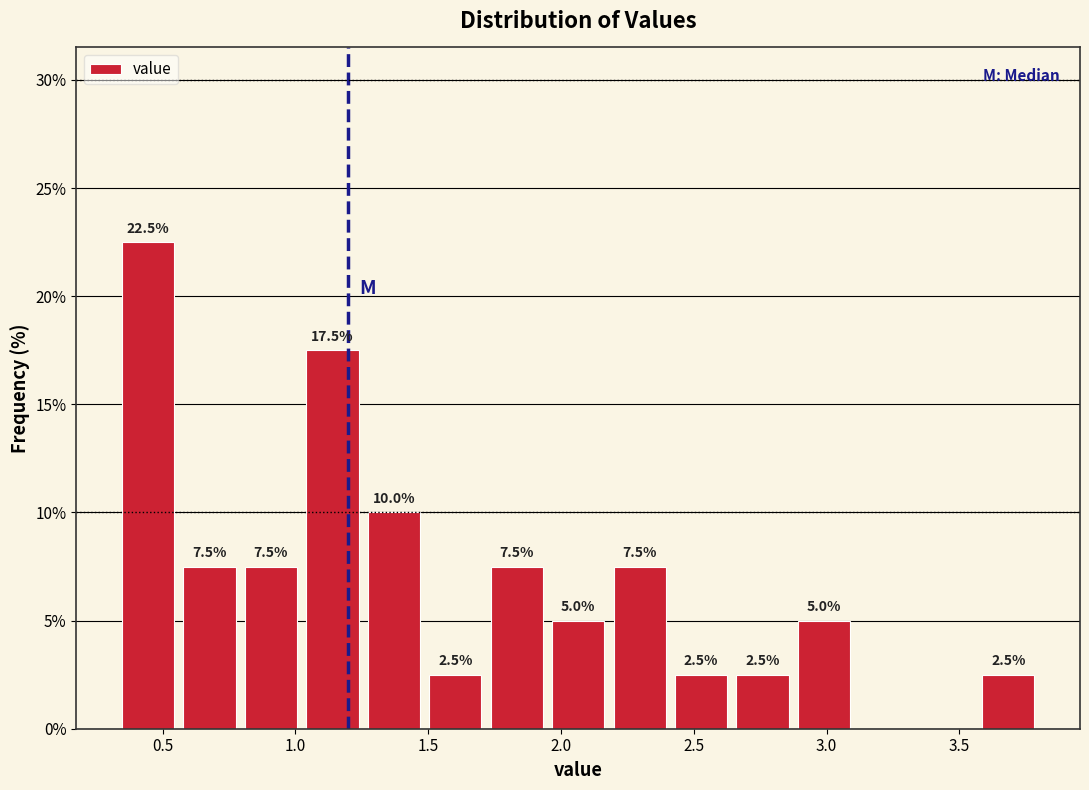

Which range on the x-axis has the tallest bar?

0.35 to 0.55